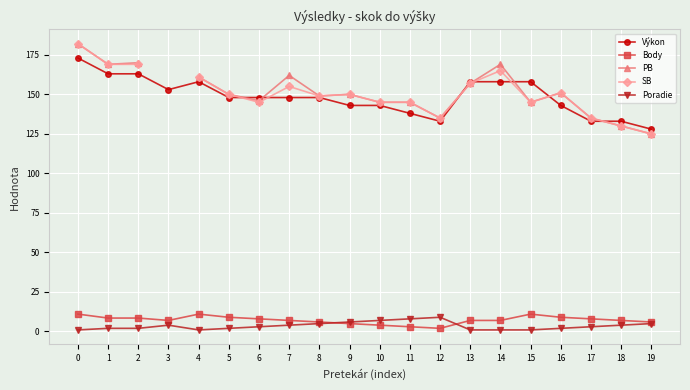

What is the approximate value of Poradie at 14?

1.0